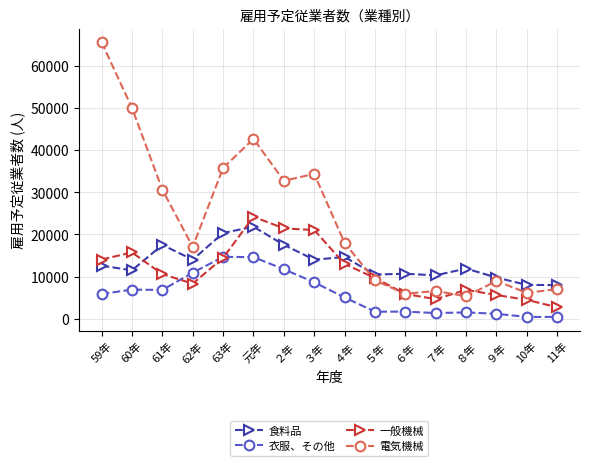

Which series has the widest spread of values?

電気機械